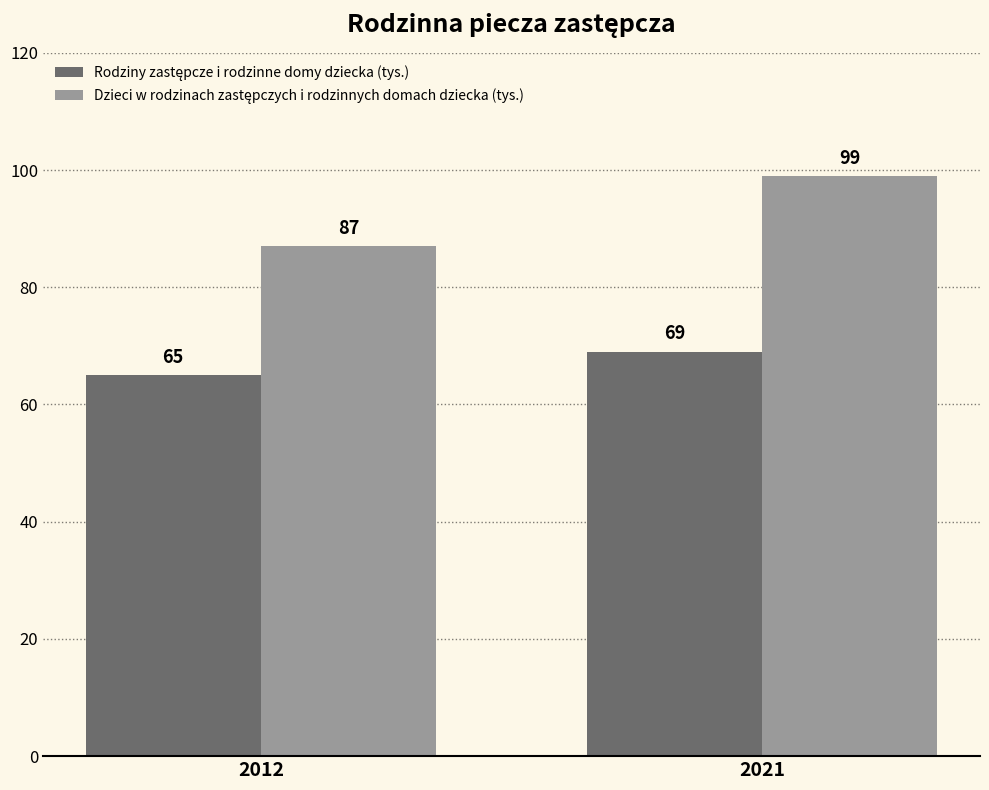

Which category has the highest value across all series?

2021